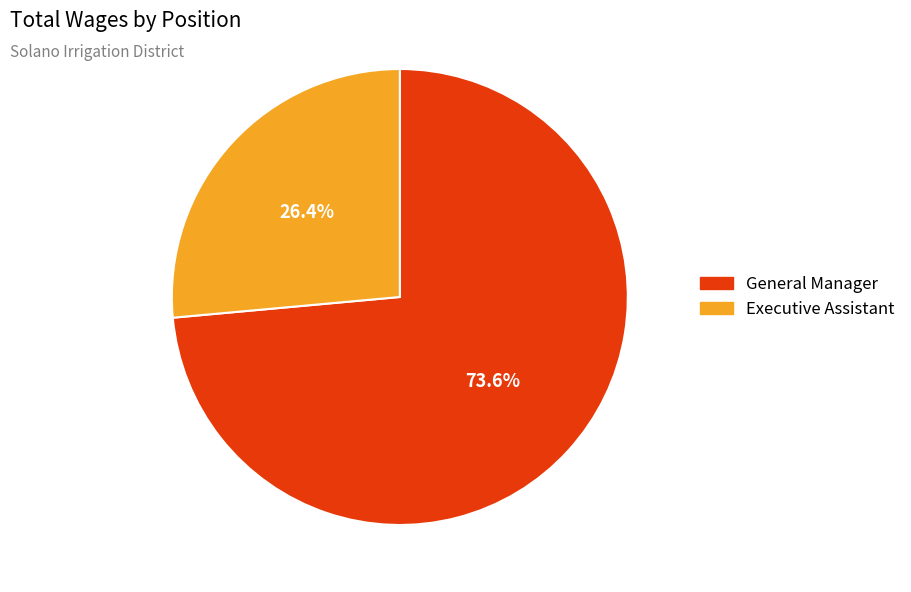

To the nearest percent, what is the combined percentage of General Manager and Executive Assistant?

100%